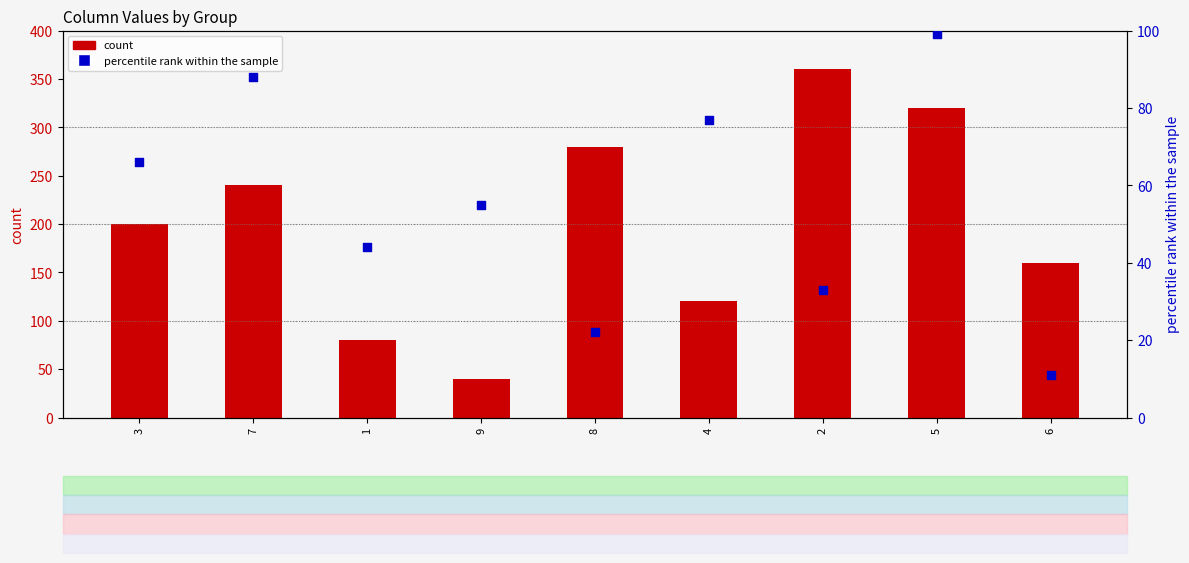

Which series has the largest total across all categories?

count